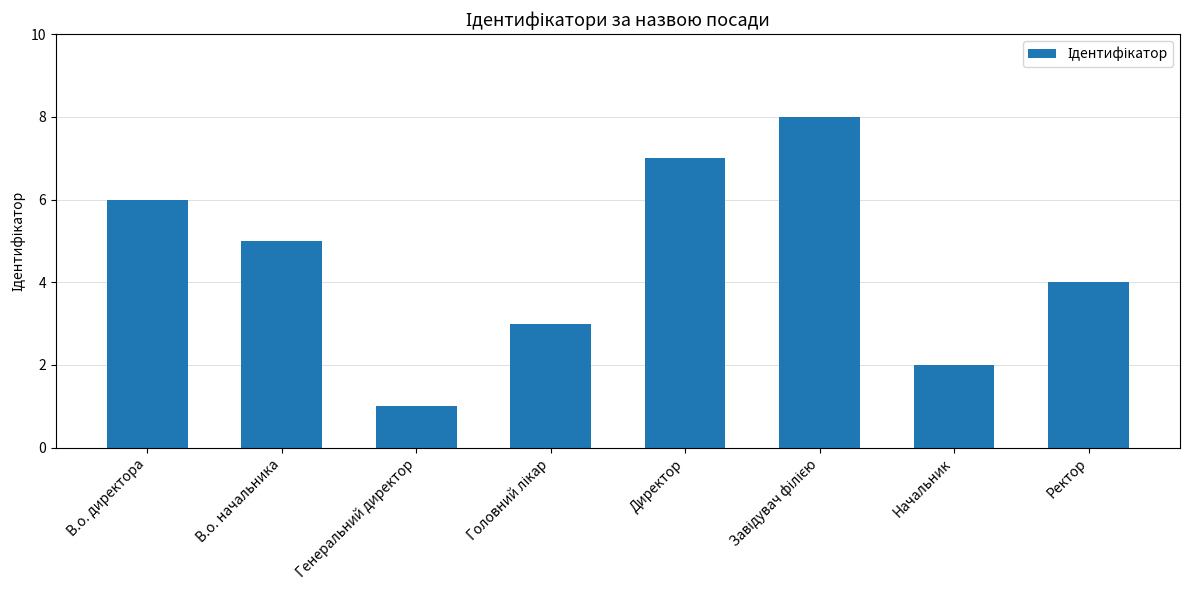

What position from the right is Генеральний директор?

6